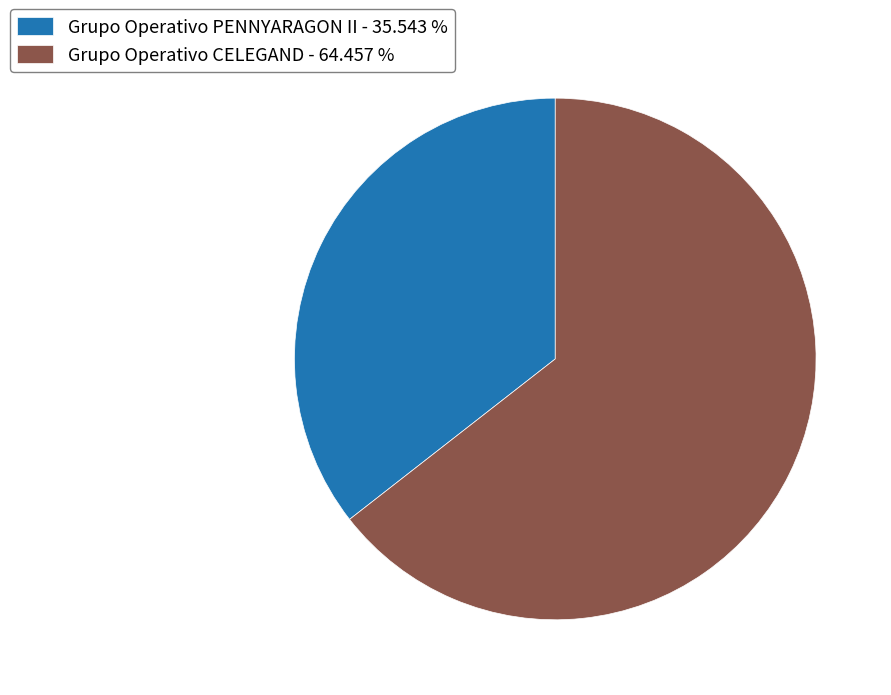

Combined, do Grupo Operativo CELEGAND - 64.457 % and Grupo Operativo PENNYARAGON II - 35.543 % account for over 50%?

Yes